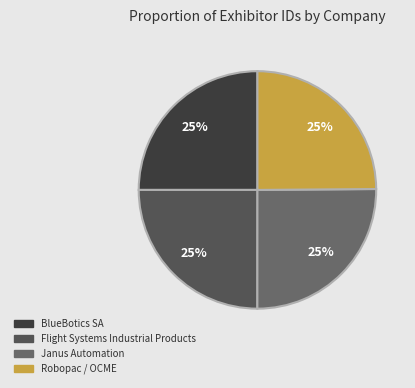

Is Flight Systems Industrial Products the majority of the pie?

No